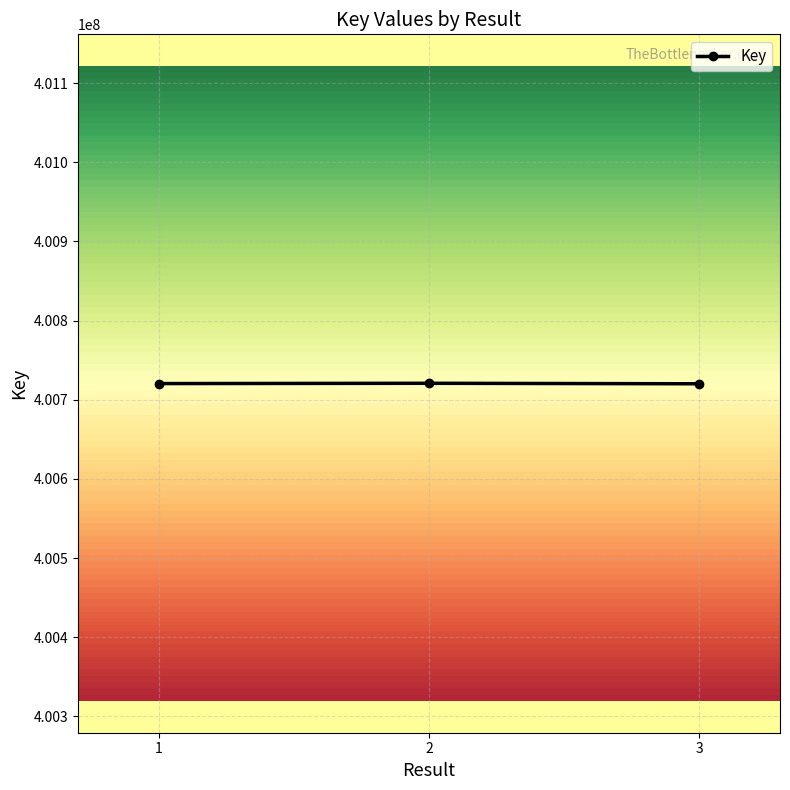

What is the difference between the values at 3 and 1?

253